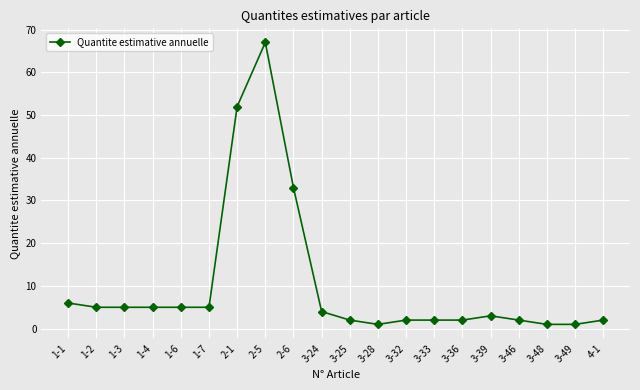

What is the label of the 7th point from the left?

2-1